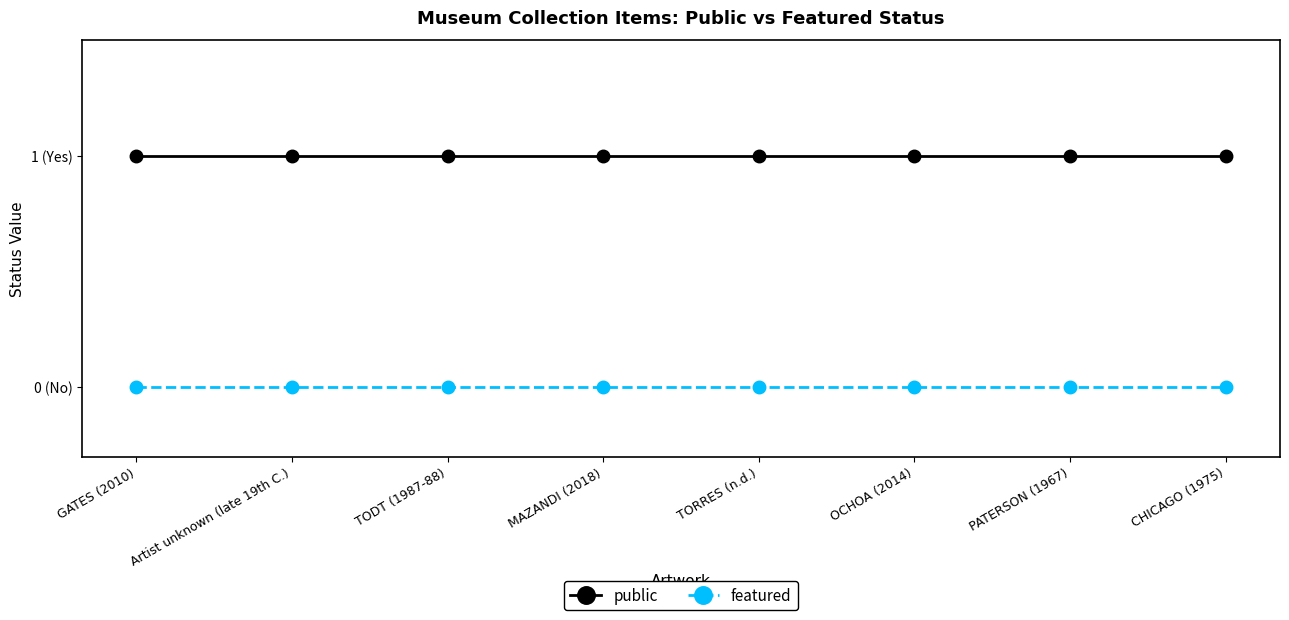

Does the chart display data point markers on the line(s)?

Yes